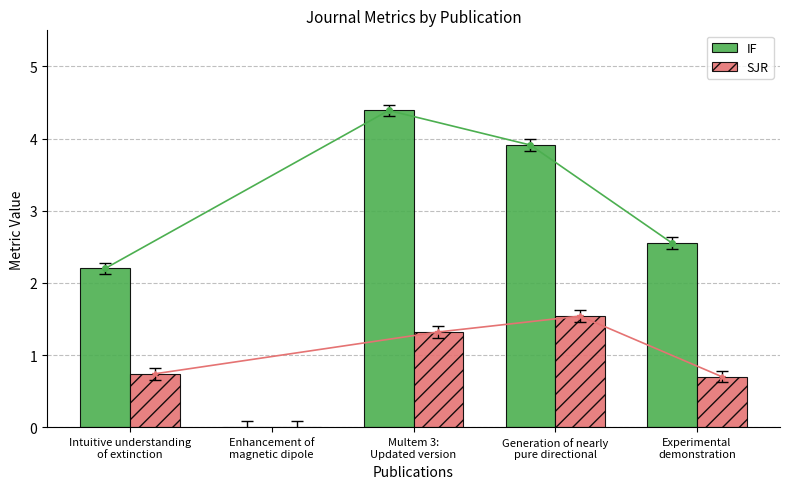

What is the label of the 2nd bar from the left?

Enhancement of
magnetic dipole